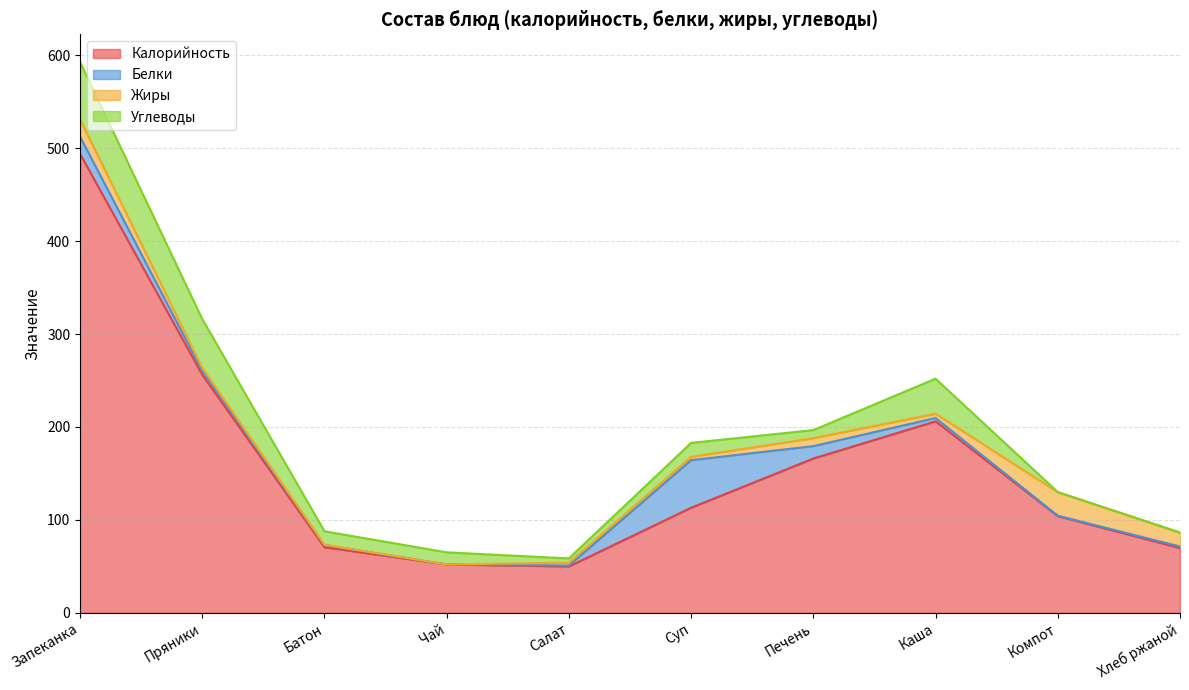

Rank the series by their maximum value, from highest to lowest.

Калорийность, Углеводы, Белки, Жиры